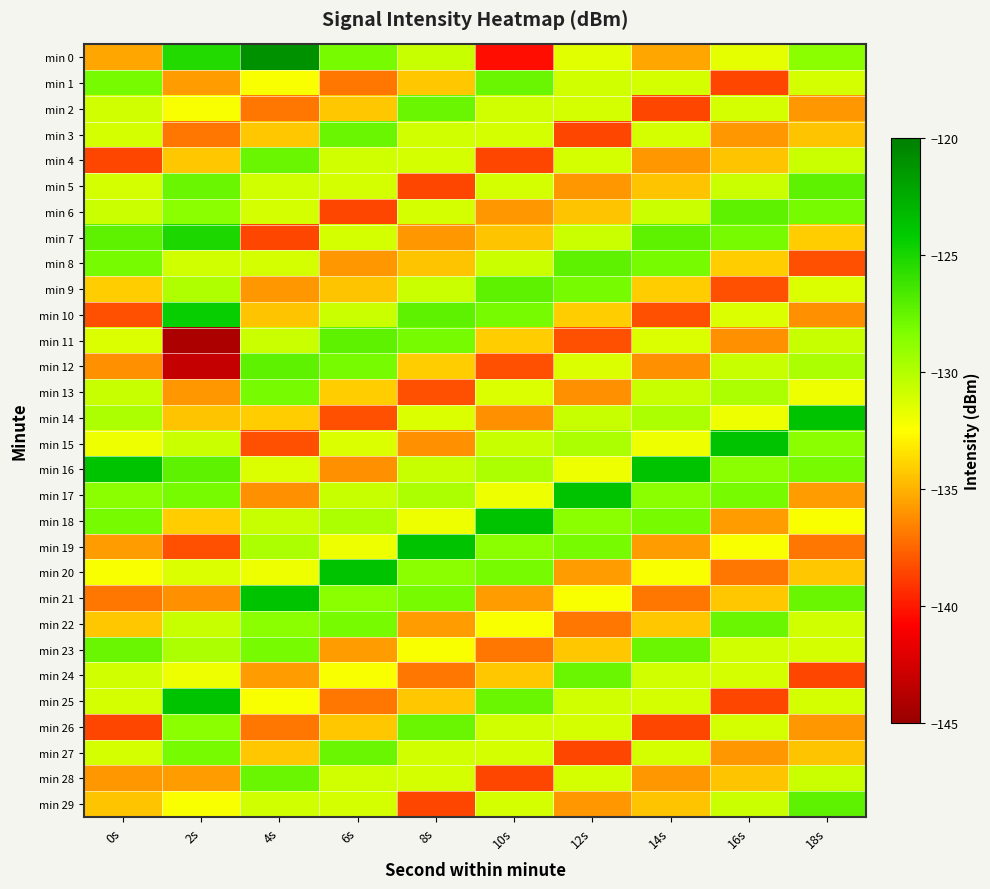

What is the spread (max minus min) of values at 0s?

14.8